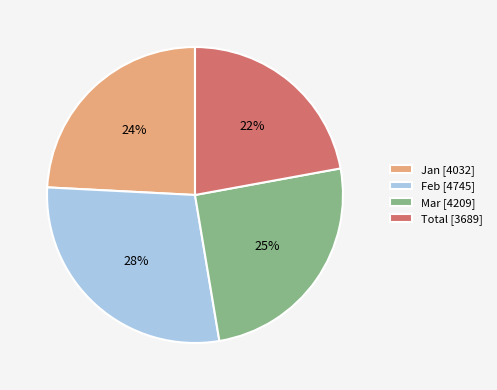

To the nearest percent, what is the difference between the Mar and Total slice percentages?

3%